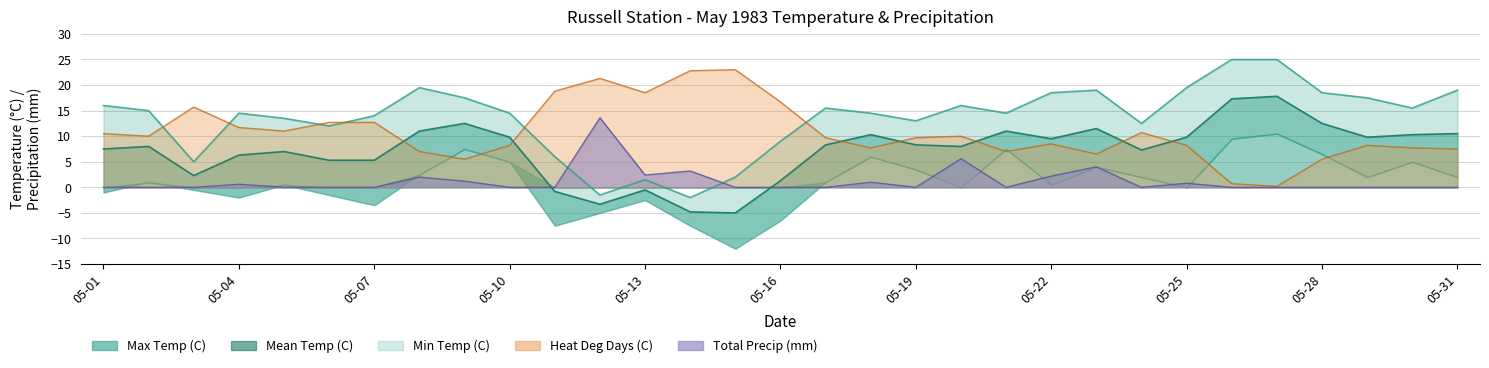

What is the difference between the Heat Deg Days (C) values at 05-05 and 05-31?

3.5